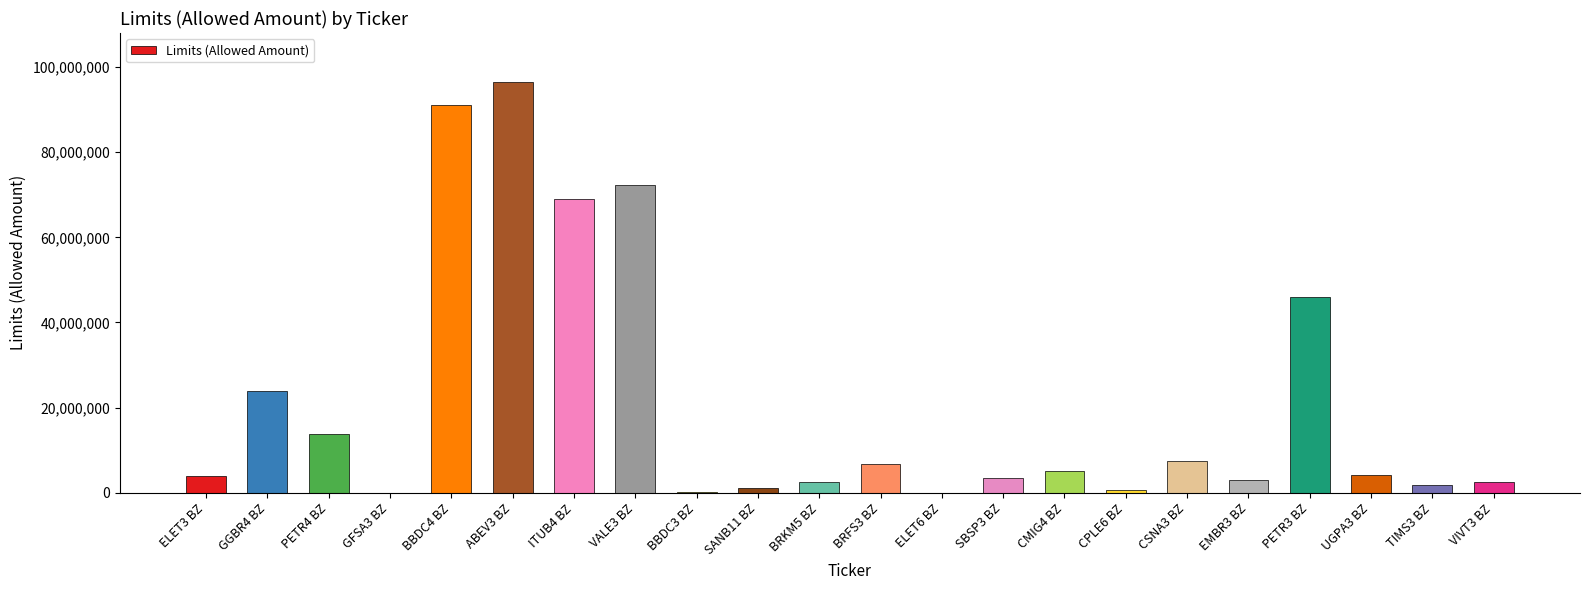

Which label corresponds to the largest value in the chart?

ABEV3 BZ